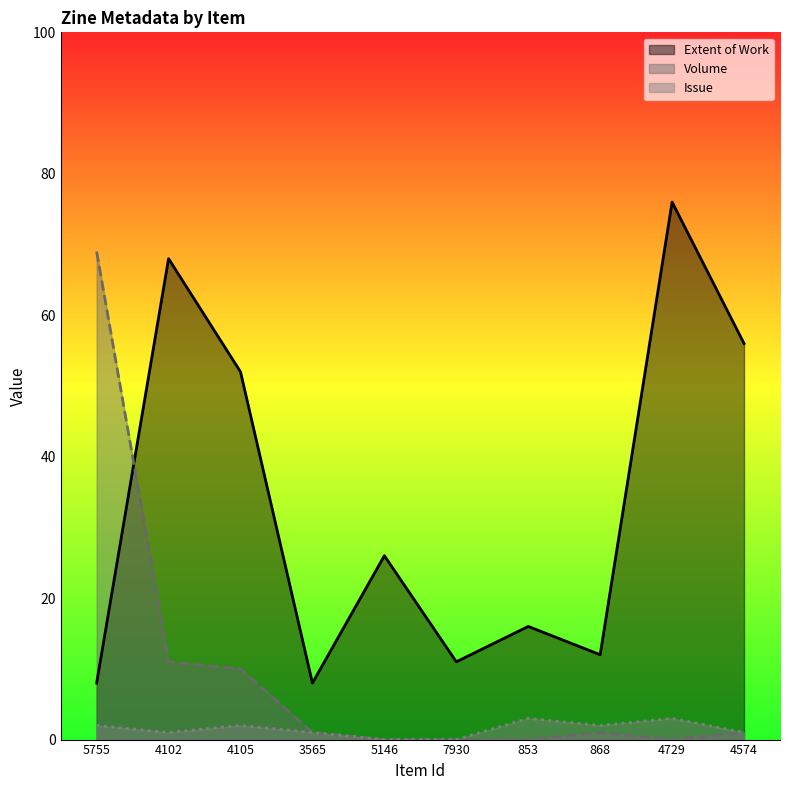

How many lines are shown in the chart?

3